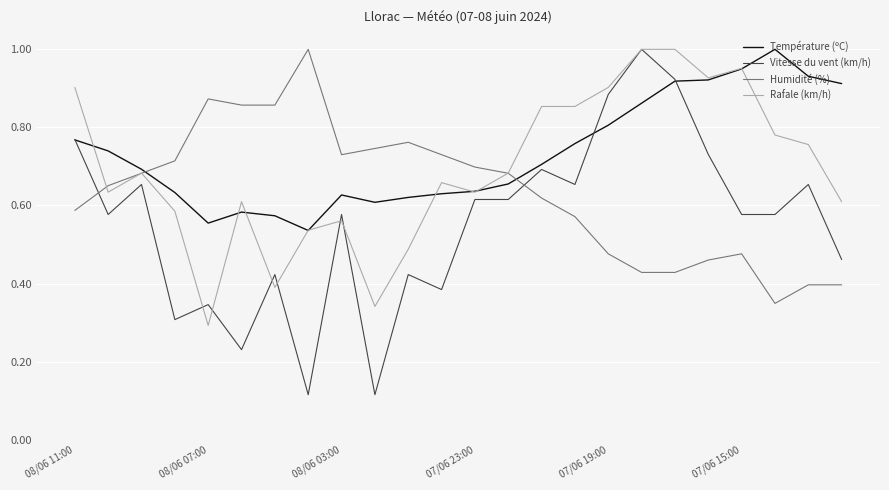

Rank the series by their average value, from lowest to highest.

Vitesse du vent (km/h), Humidité (%), Rafale (km/h), Température (ºC)